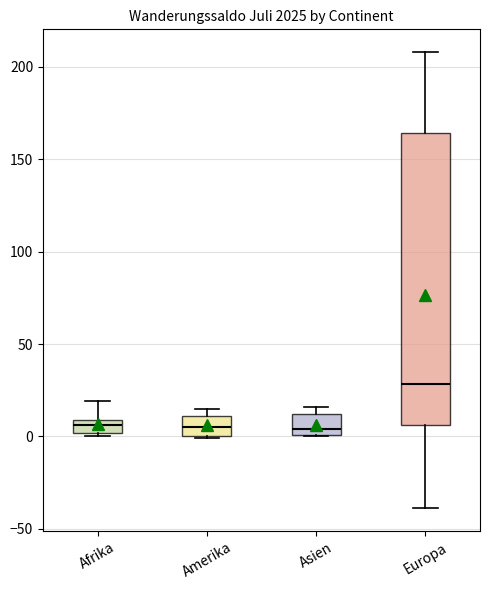

Which box is the tallest, from its lower edge to its upper edge?

Europa